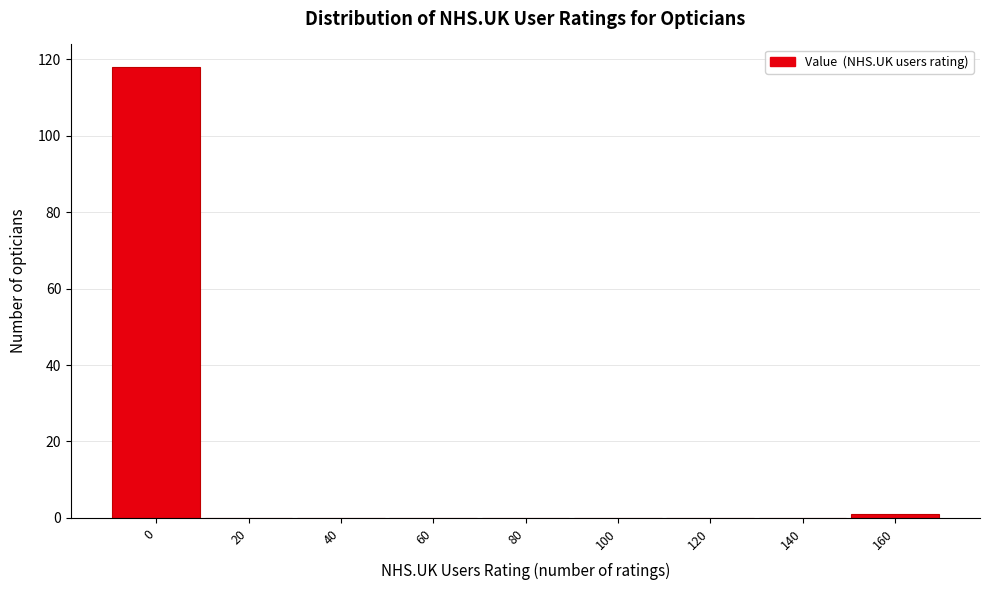

Reading right to left, transcribe all the data shown in this chart.

160=1	140=0	120=0	100=0	80=0	60=0	40=0	20=0	0=118